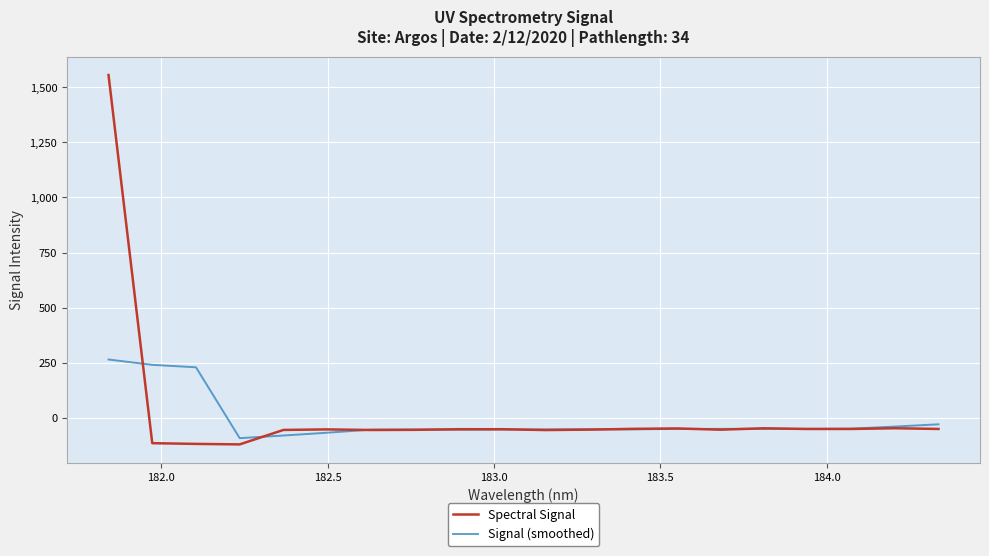

In Signal (smoothed), how many points are higher than both neighbors (excluding endpoints)?

3